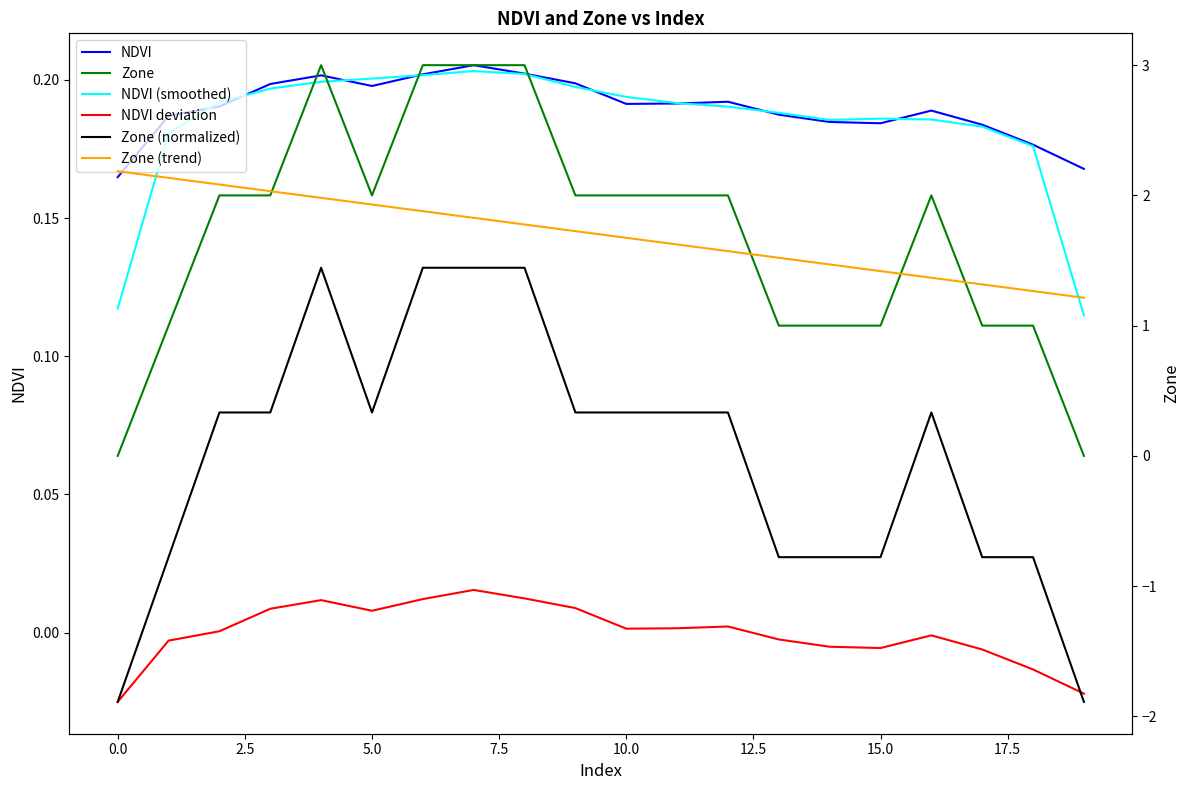

Does the chart have visible grid lines?

No